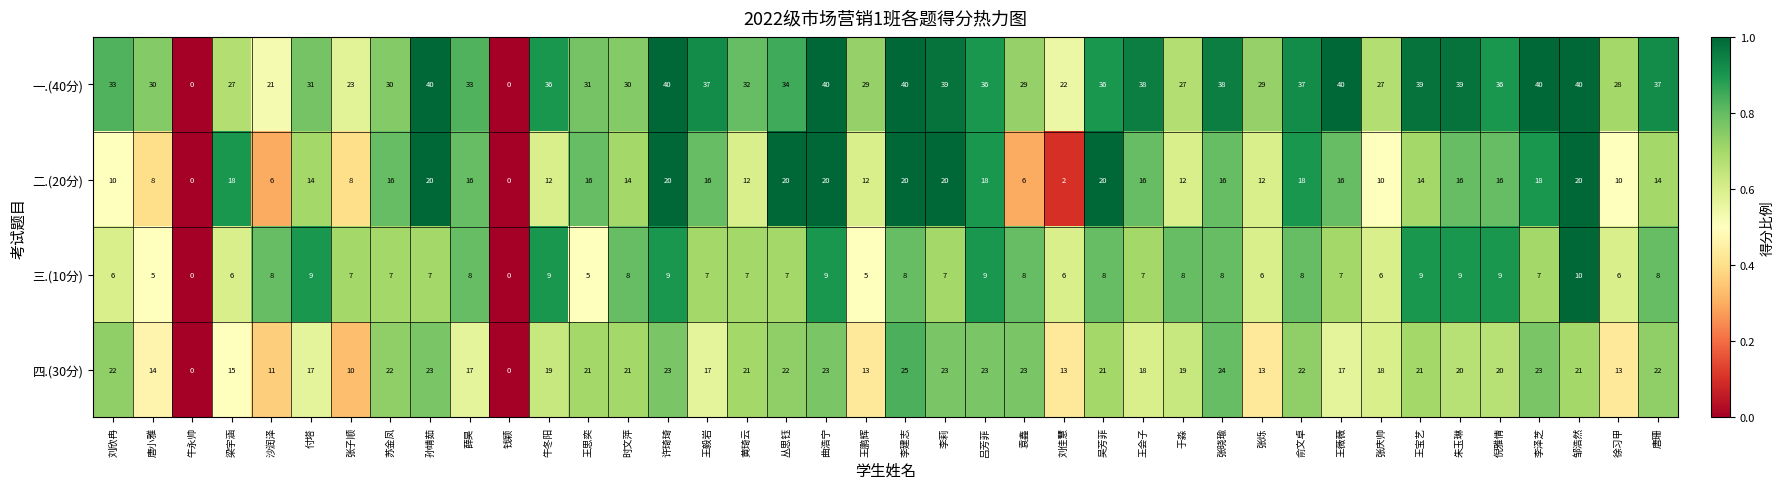

How many data points in 一.(40分) are less than 34?

20